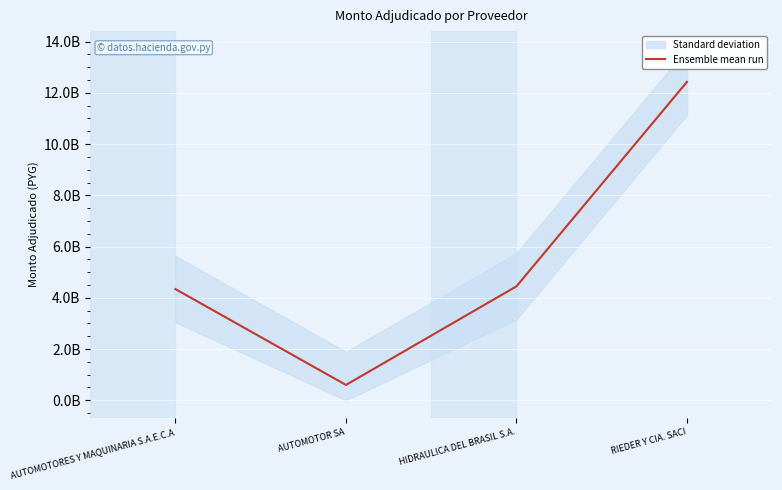

What is the ratio of the value at AUTOMOTORES Y MAQUINARIA S.A.E.C.A to the value at RIEDER Y CIA. SACI?

0.3